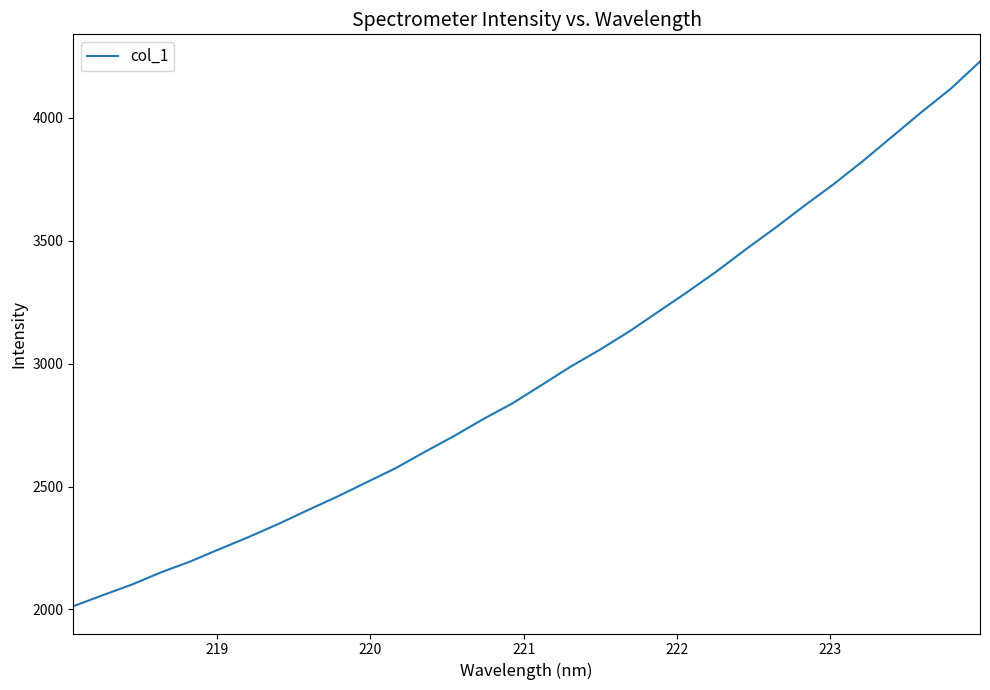

What is the sum of all values?

94805.8